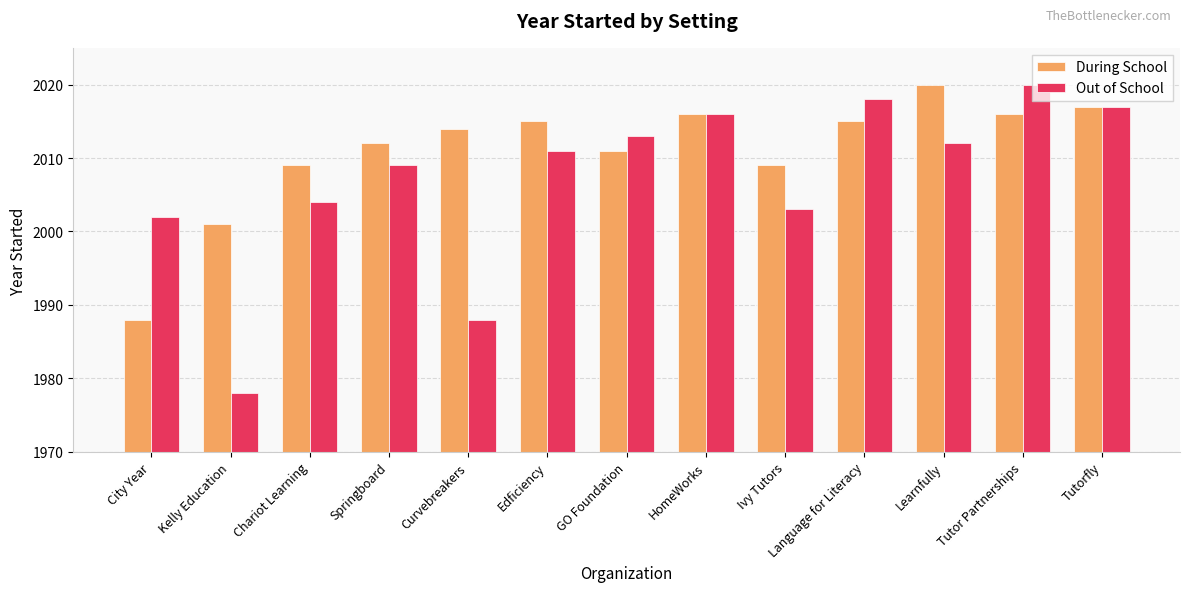

What are all the series names shown in the legend?

During School, Out of School